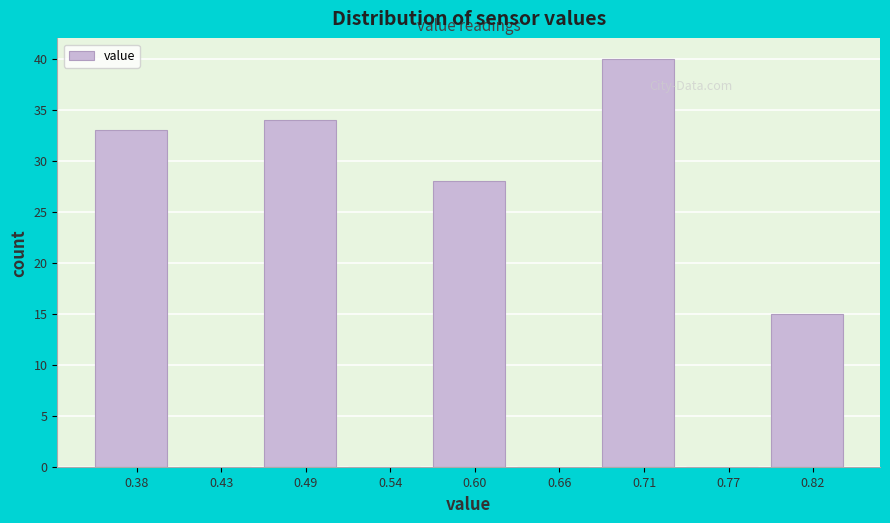

Reading left to right, list every bar in this chart as the range it spans on the x-axis followed by its height. Neither the bar edges nor the heights are printed on the chart, so give them approximately, as read against the axes.

0.35 to 0.41: 33
0.41 to 0.46: 0
0.46 to 0.52: 34
0.52 to 0.57: 0
0.57 to 0.63: 28
0.63 to 0.68: 0
0.68 to 0.74: 40
0.74 to 0.79: 0
0.79 to 0.85: 15